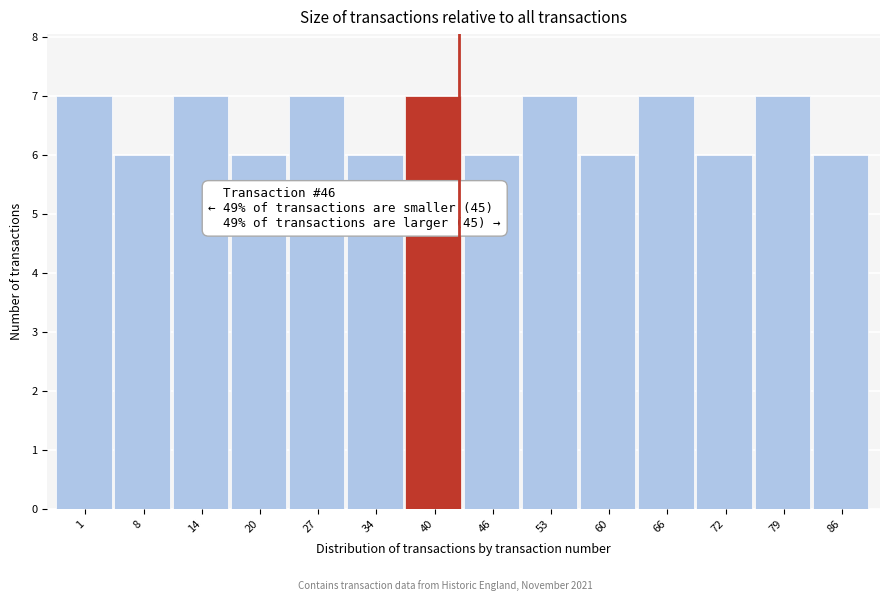

Reading left to right, extract all data points from this chart.

7	6	7	6	7	6	7	6	7	6	7	6	7	6